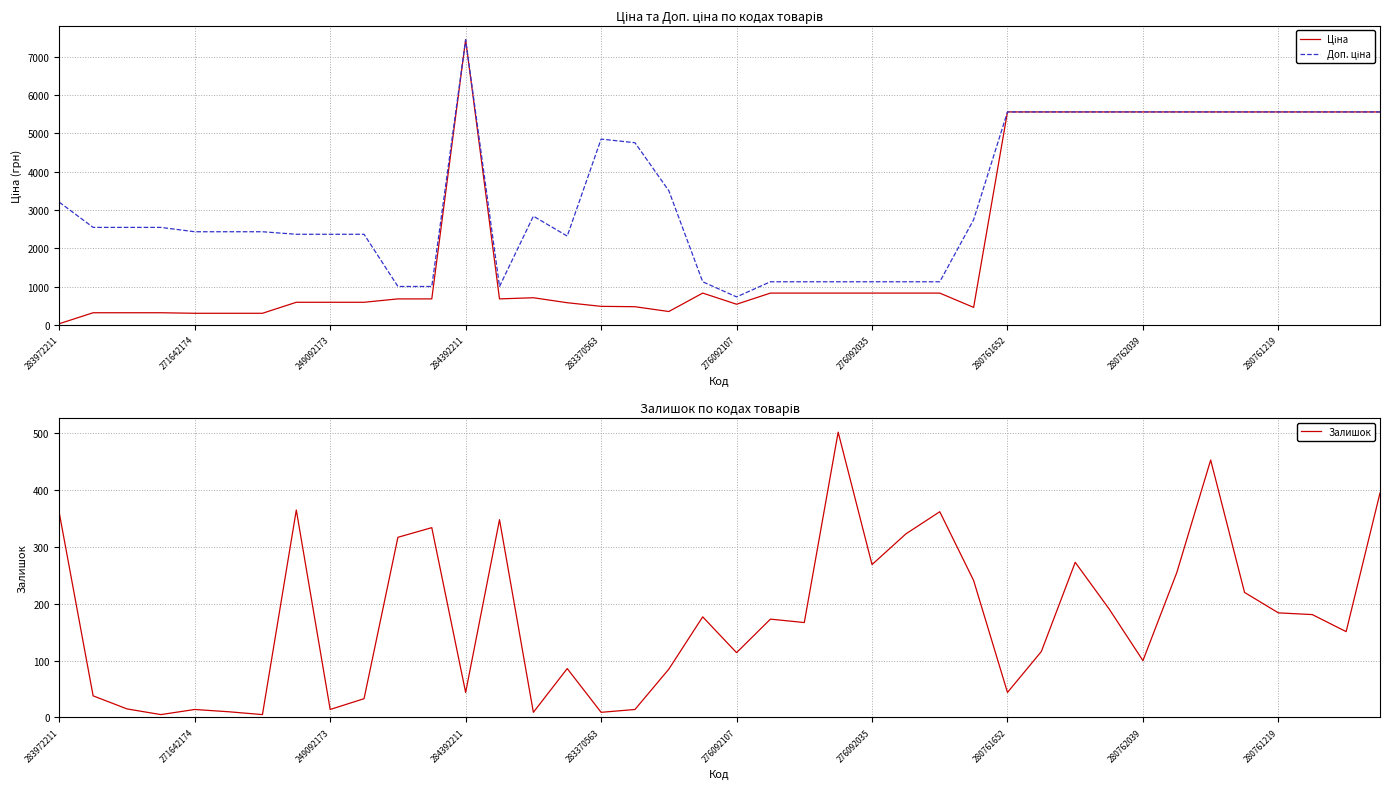

What is the highest value of the Залишок series?

502